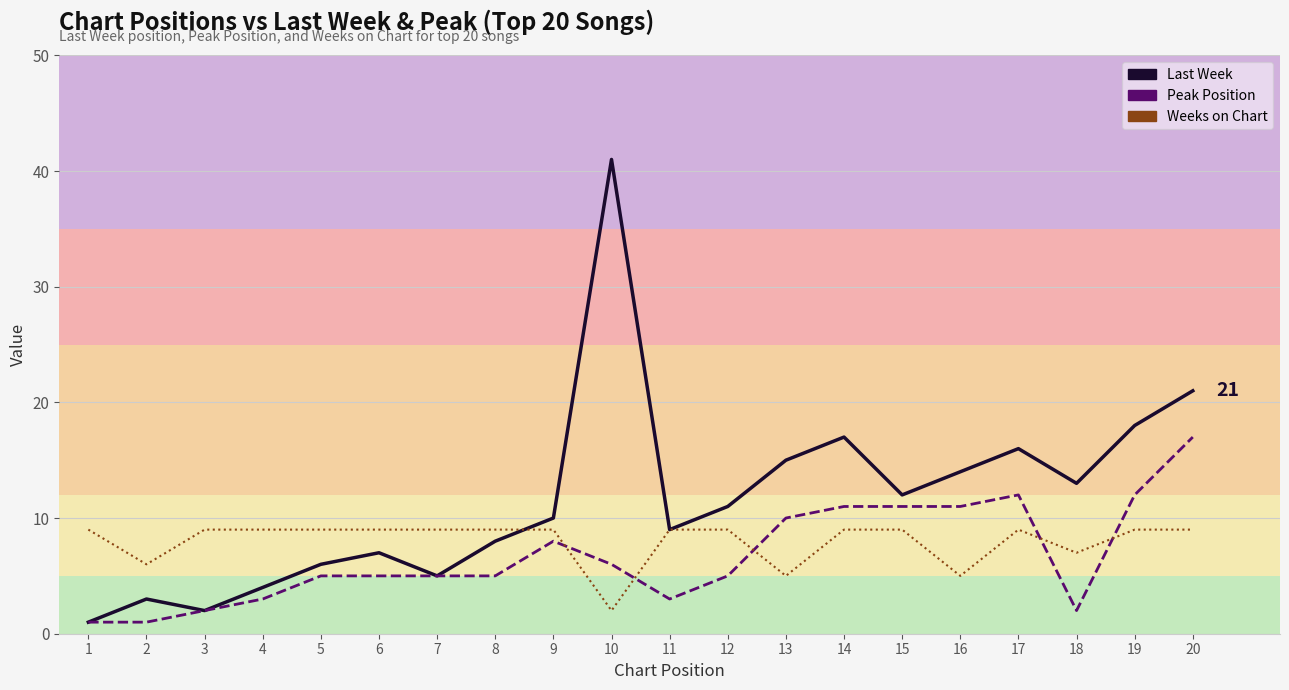

What is the difference between the maximum and minimum values in the Peak Position series?

16